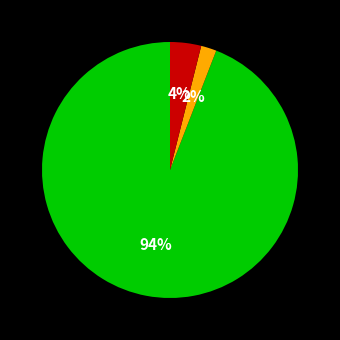

To the nearest percent, what is the difference between the largest and smallest slice percentages?

92%